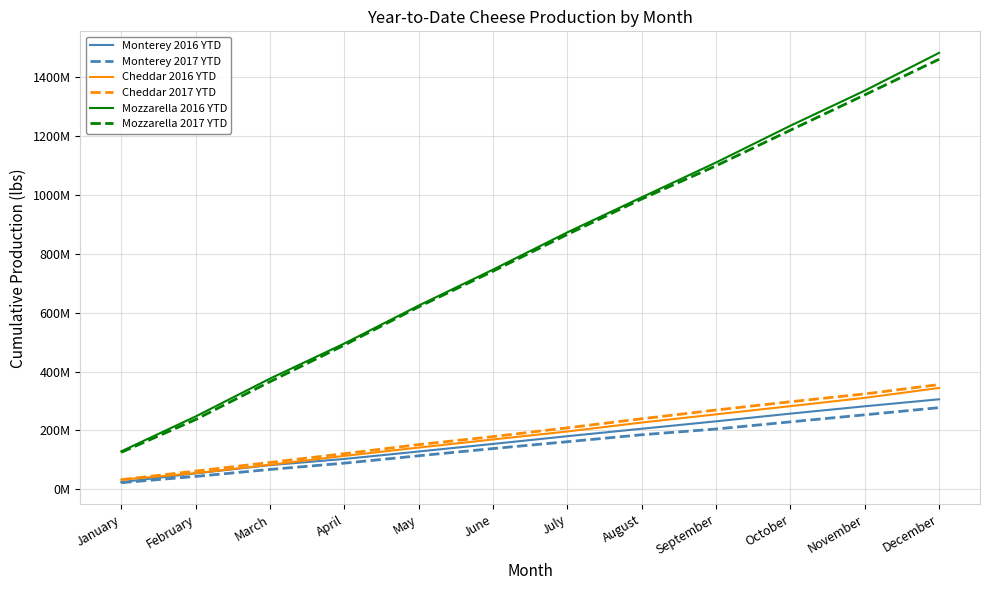

What are all the series names shown in the legend?

Monterey 2016 YTD, Monterey 2017 YTD, Cheddar 2016 YTD, Cheddar 2017 YTD, Mozzarella 2016 YTD, Mozzarella 2017 YTD